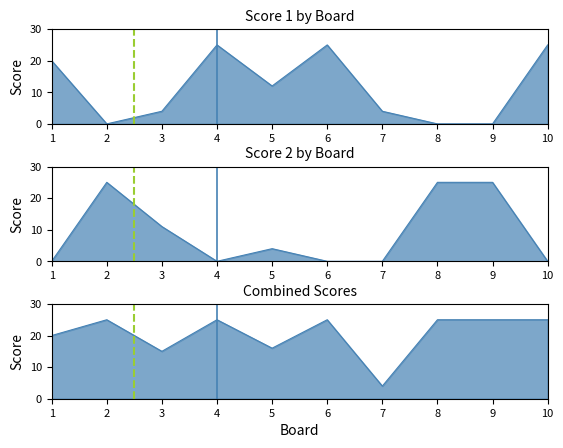

At which category does Score 1 reach its first local peak?

4